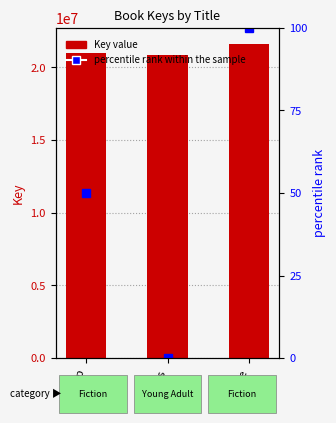

Which label corresponds to the smallest value in the chart?

Uglies